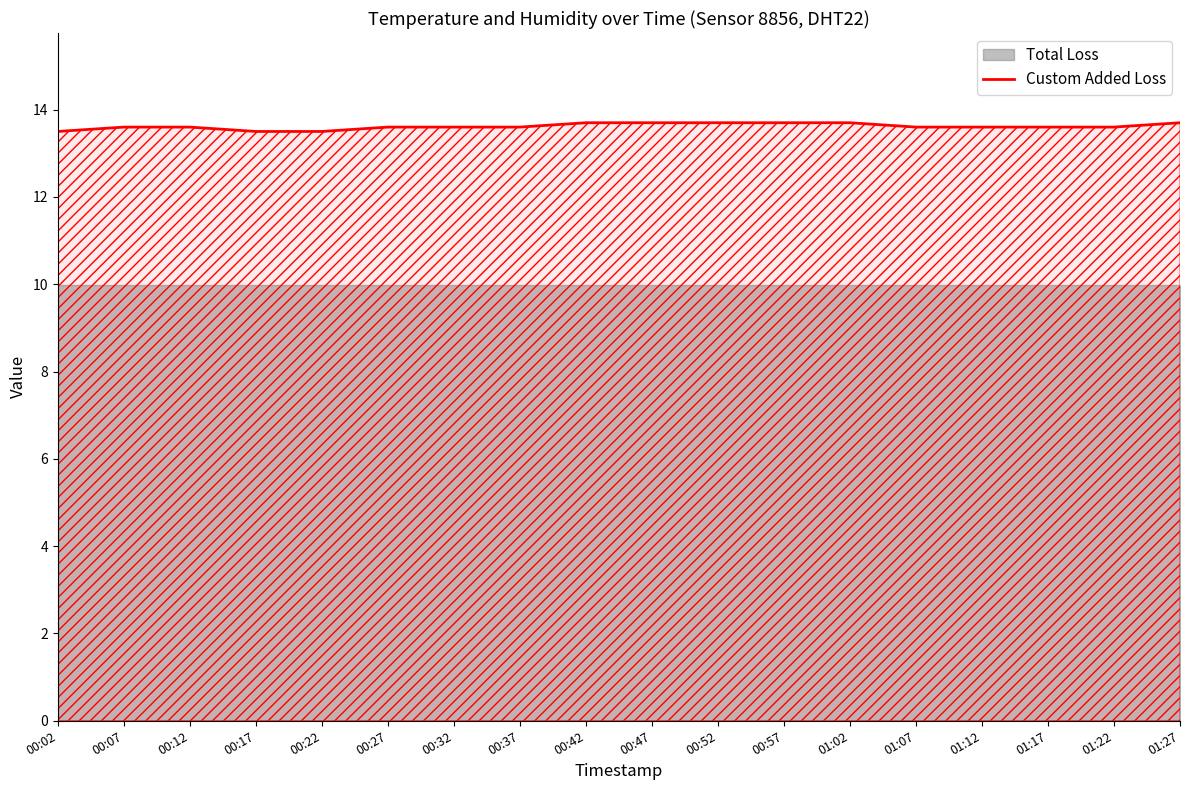

What is the ratio of the value at 01:17 to the value at 00:42?

1.0